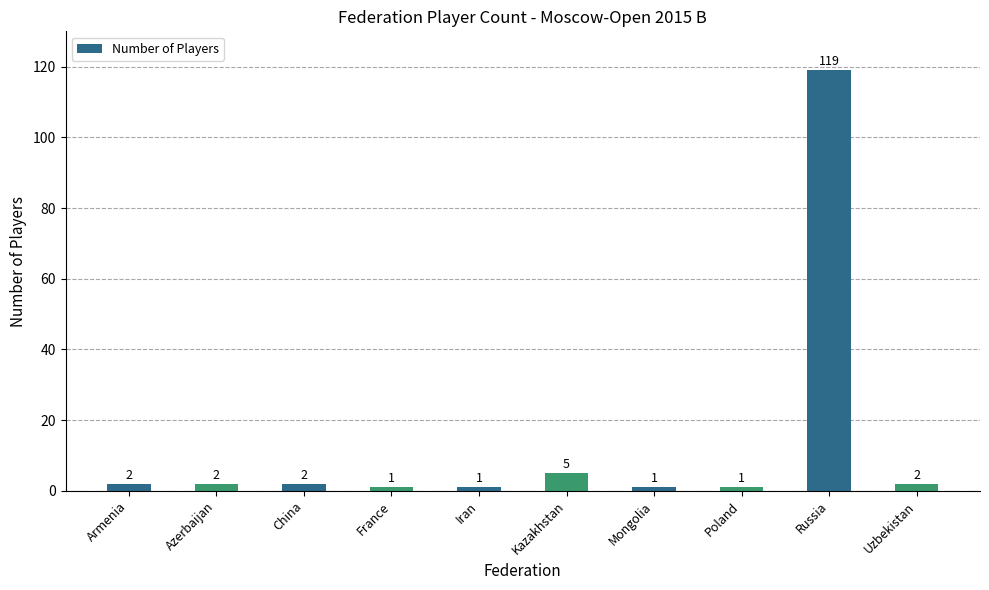

Read the value at Kazakhstan.

5